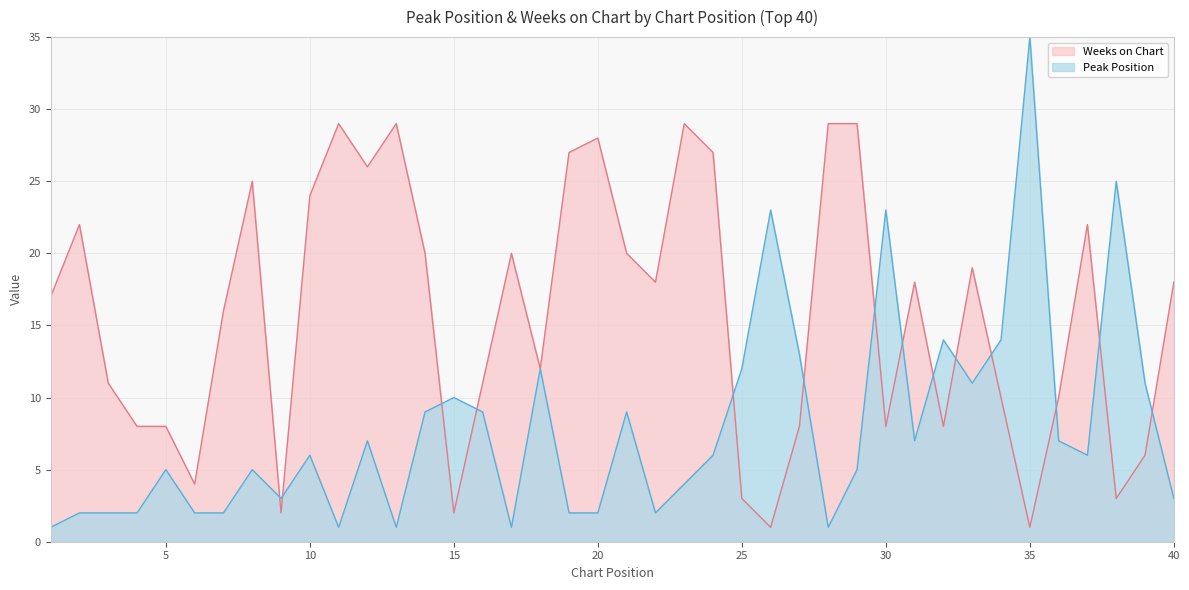

True or false: Weeks on Chart and Peak Position cross at least once.

True